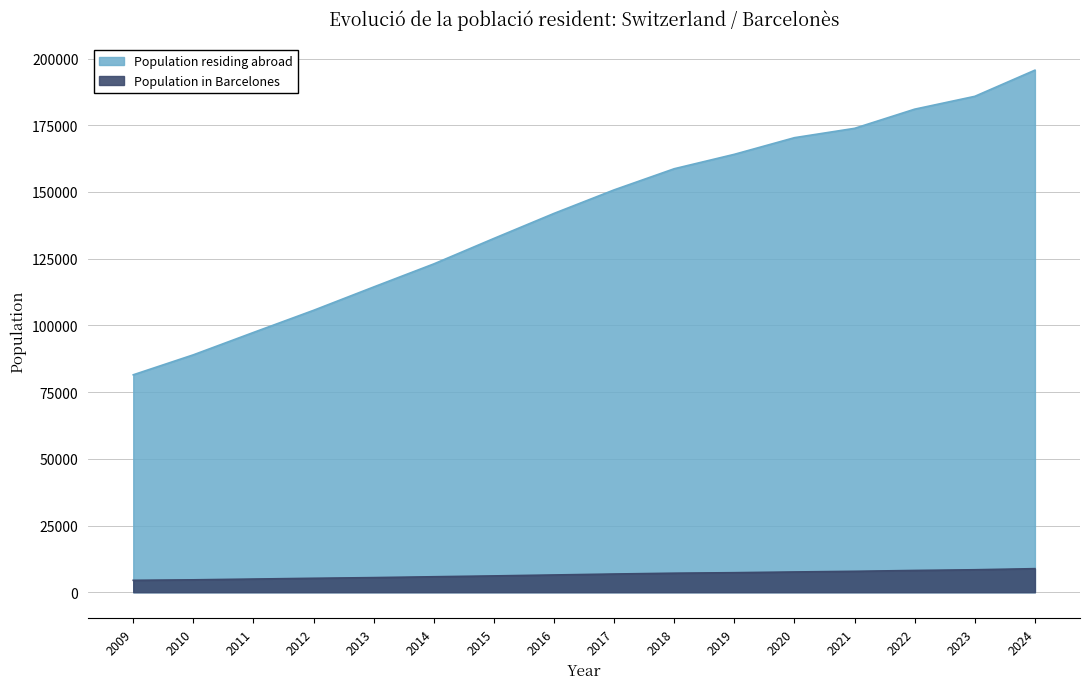

What are all the series names shown in the legend?

Population residing abroad, Population in Barcelones